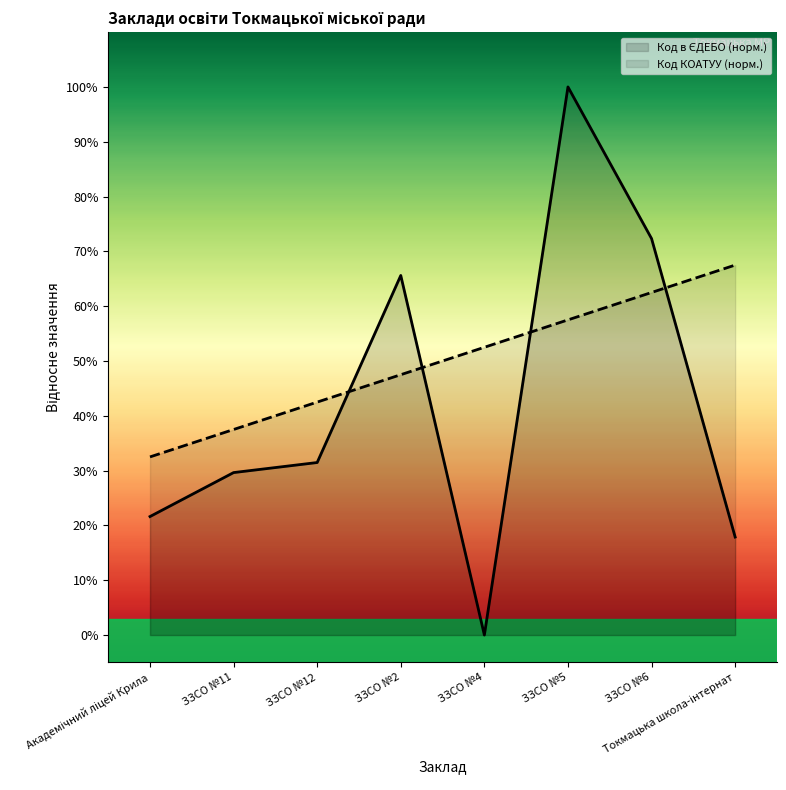

True or false: Код КОАТУУ (норм.) has a value of 30.4 at Токмацька школа-інтернат.

False